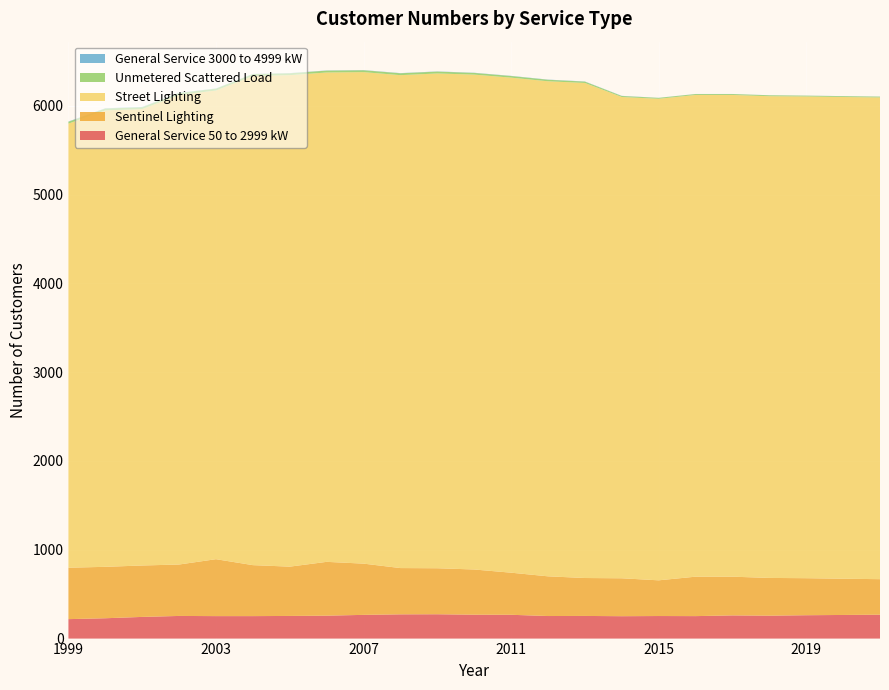

Reading left to right, extract all data points from this chart.

General Service 50 to 2999 kW: 1999=219	2000=229	2001=244	2002=255	2003=253	2004=253	2005=255	2006=258	2007=267	2008=273	2009=274	2010=269	2011=268	2012=254	2013=255	2014=252	2015=254	2016=253	2017=261	2018=258	2019=263	2020=266	2021=269
Sentinel Lighting: 1999=579	2000=579	2001=579	2002=579	2003=641	2004=574	2005=555	2006=606	2007=577	2008=521	2009=518	2010=509	2011=474	2012=447	2013=427	2014=427	2015=402	2016=444	2017=436	2018=425	2019=417	2020=408	2021=400
Street Lighting: 1999=5000	2000=5139	2001=5139	2002=5287	2003=5277	2004=5508	2005=5534	2006=5510	2007=5534	2008=5550	2009=5571	2010=5572	2011=5574	2012=5574	2013=5574	2014=5419	2015=5422	2016=5424	2017=5424	2018=5424	2019=5424	2020=5424	2021=5424
Unmetered Scattered Load: 1999=21	2000=21	2001=21	2002=21	2003=21	2004=21	2005=21	2006=21	2007=21	2008=21	2009=21	2010=19	2011=18	2012=17	2013=15	2014=11	2015=10	2016=10	2017=10	2018=10	2019=9	2020=9	2021=9
General Service 3000 to 4999 kW: 1999=3	2000=3	2001=3	2002=3	2003=2	2004=2	2005=2	2006=2	2007=2	2008=2	2009=2	2010=2	2011=2	2012=2	2013=2	2014=2	2015=1	2016=1	2017=1	2018=1	2019=1	2020=1	2021=1